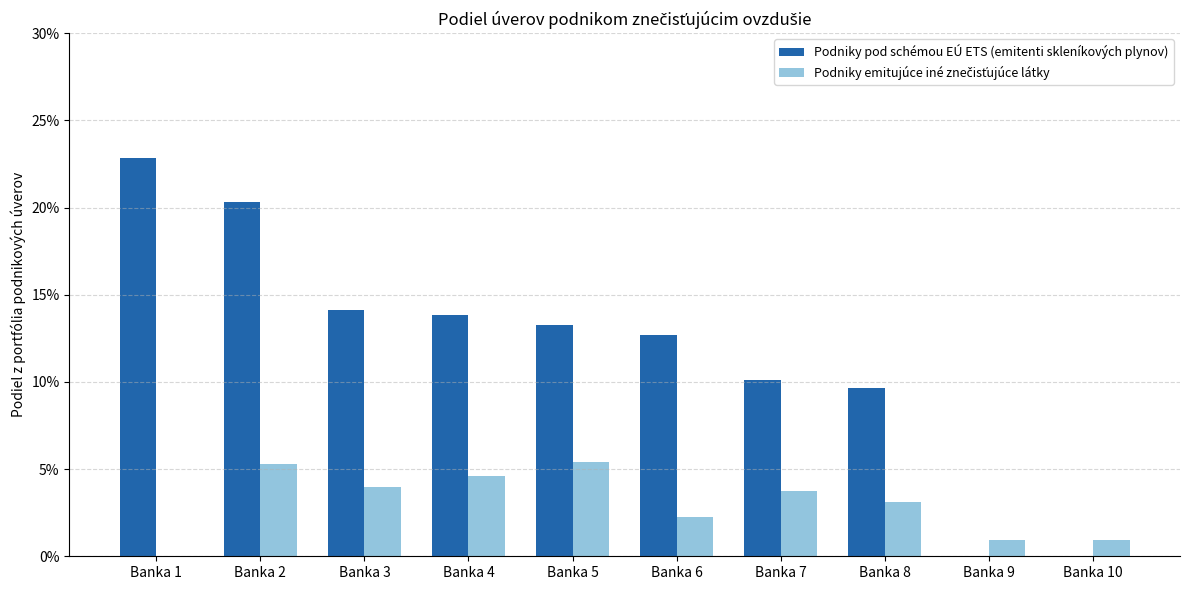

The value of Podniky pod schémou EÚ ETS (emitenti skleníkových plynov) at Banka 9 is 0.1. True or false?

False